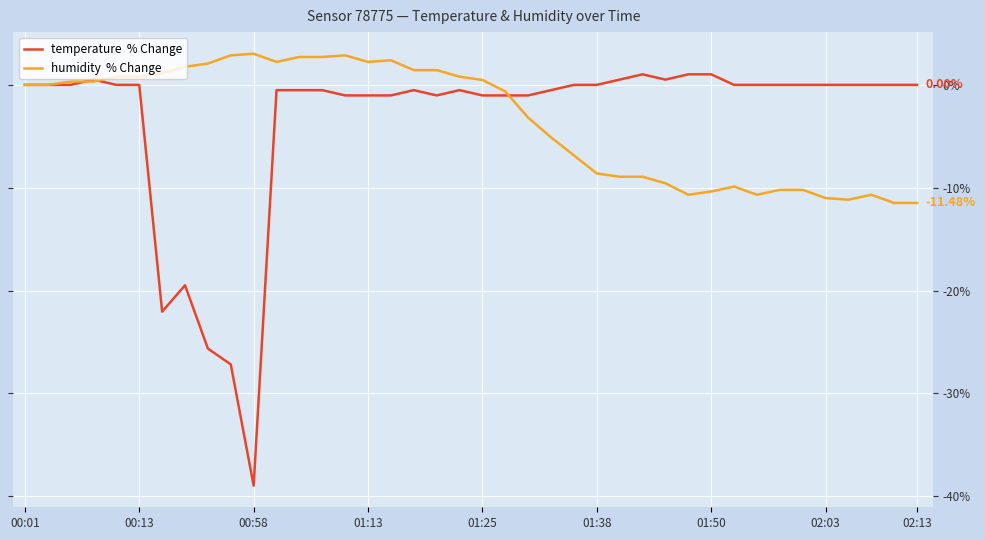

The temperature  % Change series shows -0.1 at 11. True or false?

False